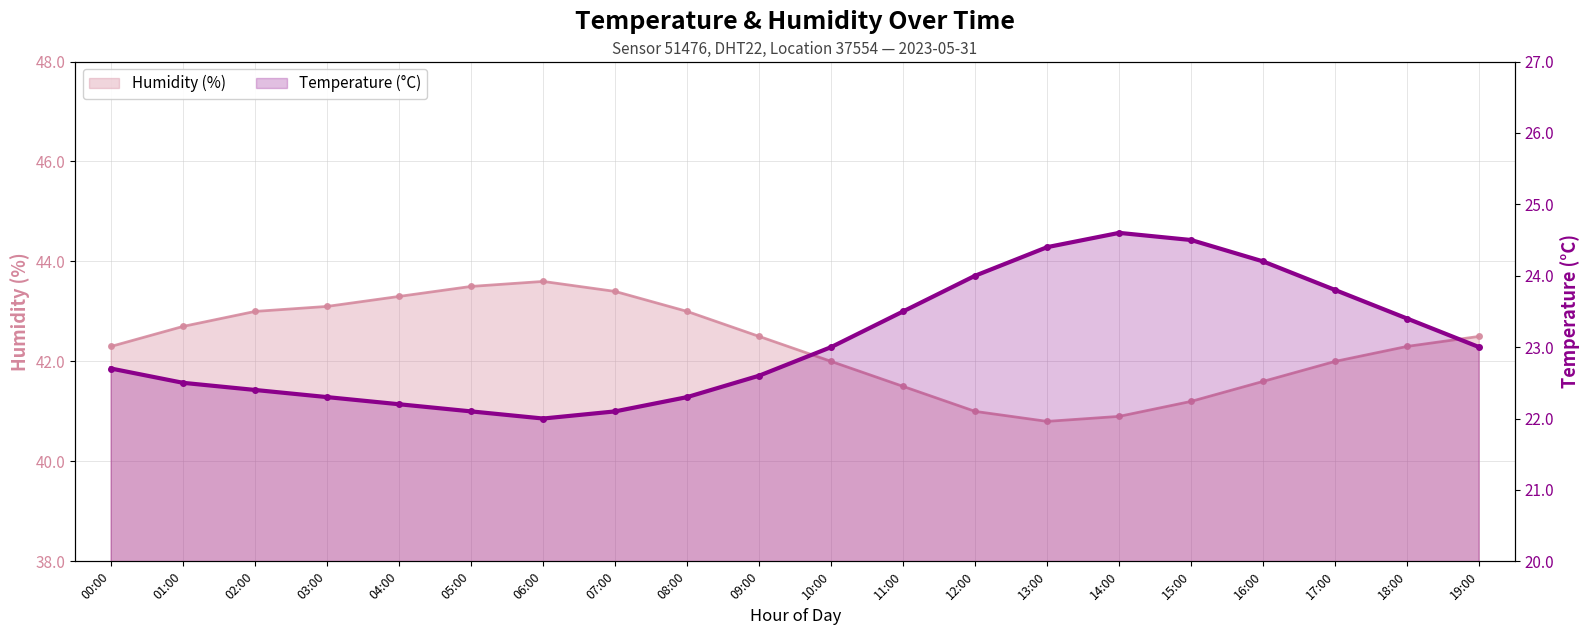

At which category is the sum across all series the highest?

16:00